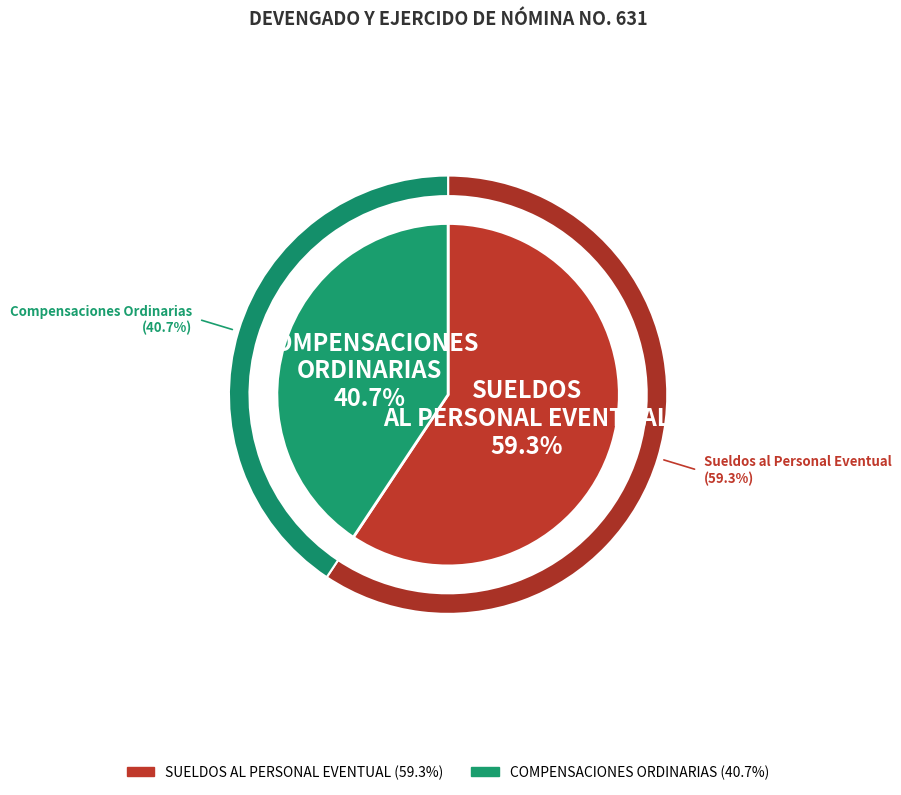

Is the sum of COMPENSACIONES ORDINARIAS and SUELDOS AL PERSONAL EVENTUAL greater than half?

Yes